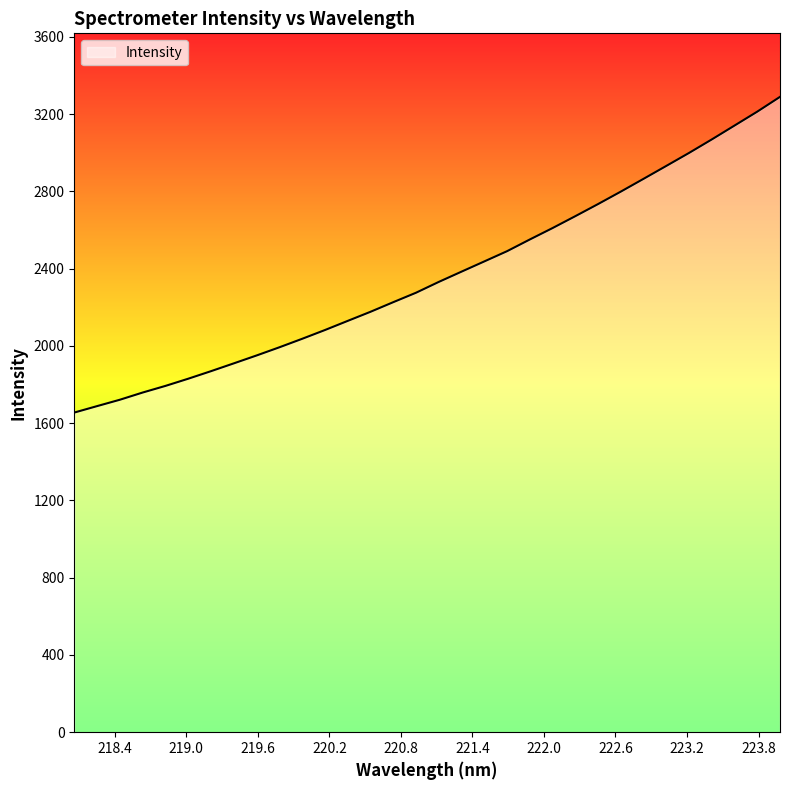

What is the greatest value displayed?

3288.7